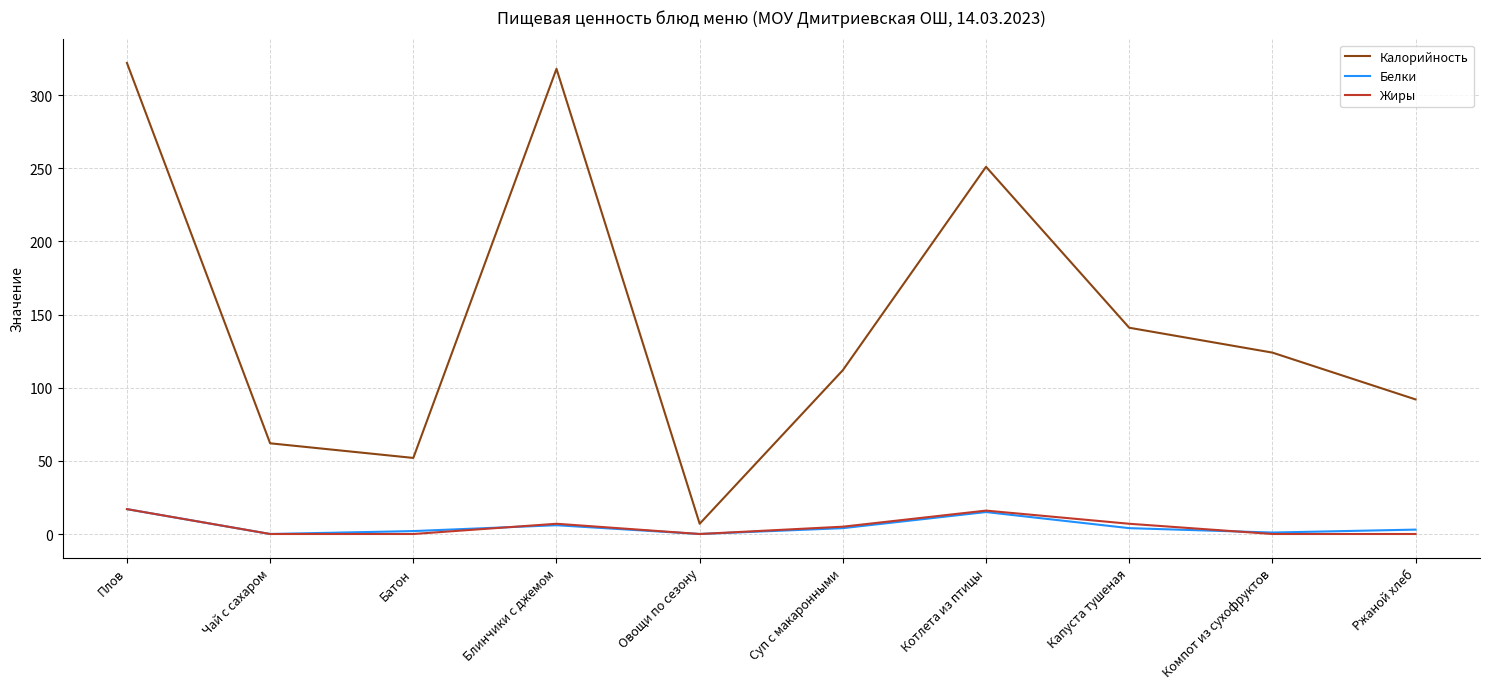

The Белки series shows 0 at Овощи по сезону. True or false?

True